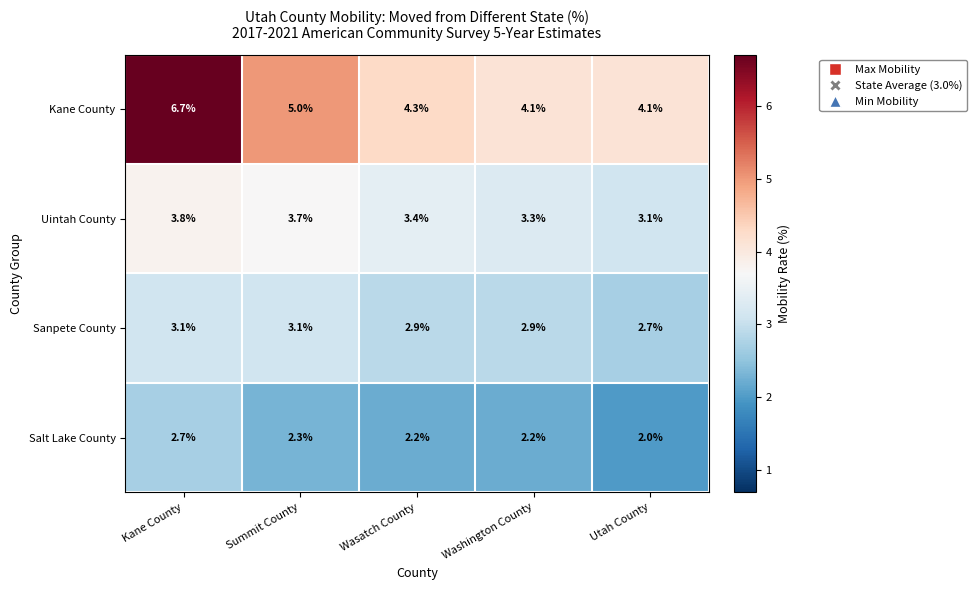

True or false: Kane County has a value of 2.1 at Summit County.

False